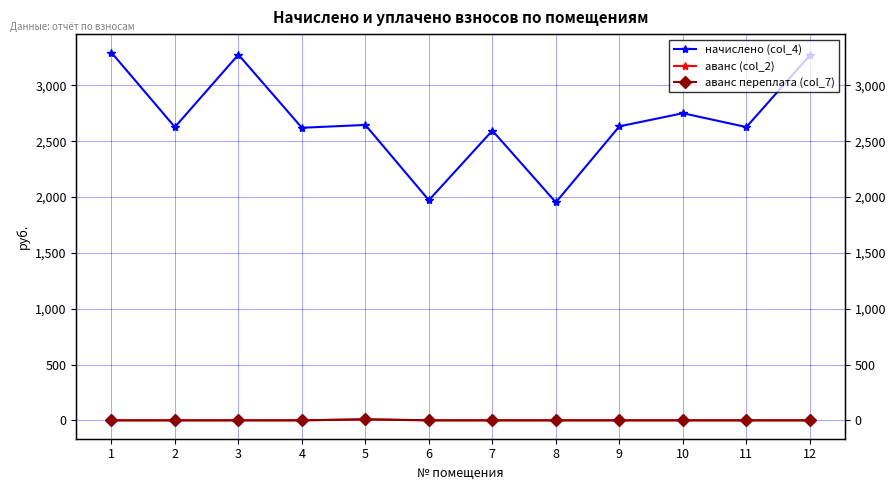

What is the maximum value shown in the chart?

3294.5